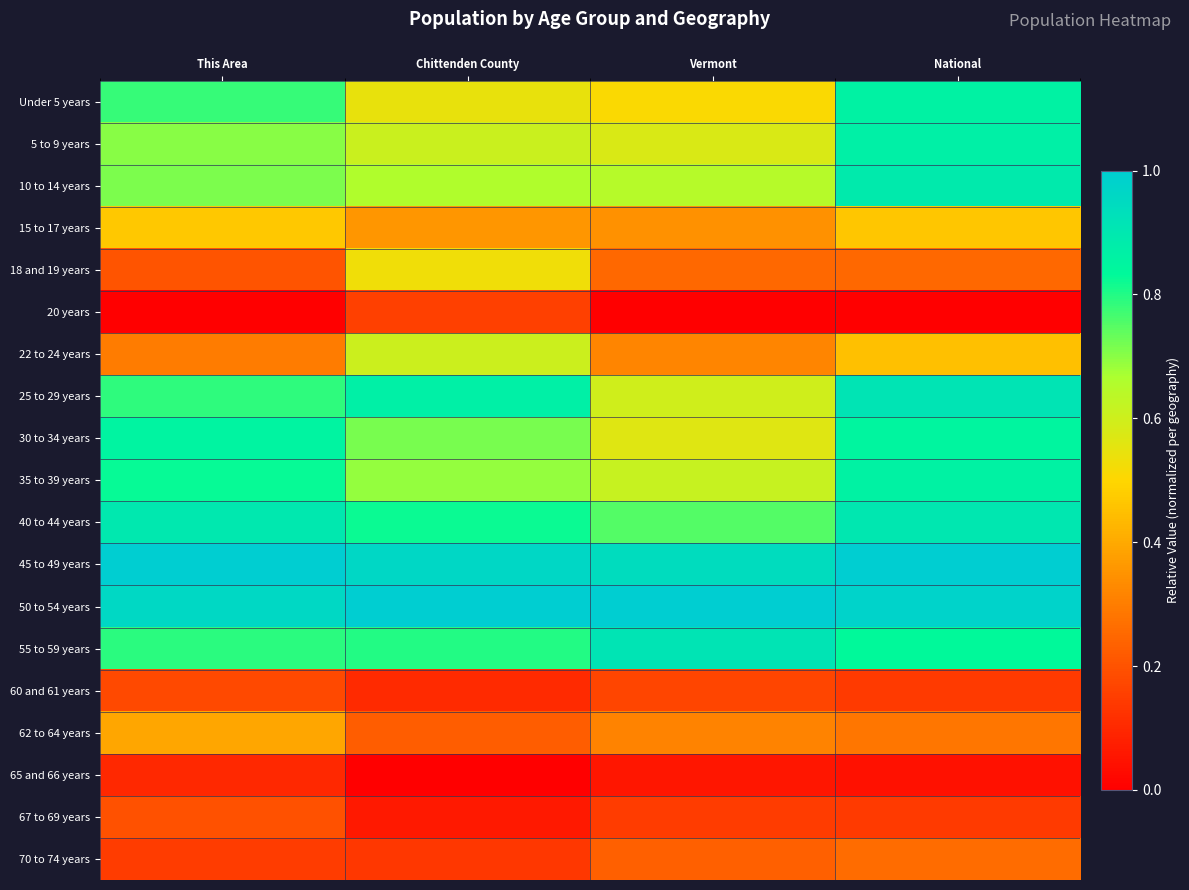

Reading left to right, extract all data points from this chart.

Under 5 years: This Area=0.8	Chittenden County=0.5	Vermont=0.5	National=0.9
5 to 9 years: This Area=0.7	Chittenden County=0.6	Vermont=0.6	National=0.9
10 to 14 years: This Area=0.7	Chittenden County=0.7	Vermont=0.6	National=0.9
15 to 17 years: This Area=0.5	Chittenden County=0.4	Vermont=0.3	National=0.5
18 and 19 years: This Area=0.2	Chittenden County=0.5	Vermont=0.3	National=0.3
20 years: This Area=0.0	Chittenden County=0.2	Vermont=0.0	National=0.0
22 to 24 years: This Area=0.3	Chittenden County=0.6	Vermont=0.3	National=0.5
25 to 29 years: This Area=0.8	Chittenden County=0.9	Vermont=0.6	National=0.9
30 to 34 years: This Area=0.9	Chittenden County=0.7	Vermont=0.6	National=0.8
35 to 39 years: This Area=0.8	Chittenden County=0.7	Vermont=0.6	National=0.9
40 to 44 years: This Area=0.9	Chittenden County=0.8	Vermont=0.8	National=0.9
45 to 49 years: This Area=1.0	Chittenden County=1.0	Vermont=0.9	National=1.0
50 to 54 years: This Area=1.0	Chittenden County=1.0	Vermont=1.0	National=1.0
55 to 59 years: This Area=0.8	Chittenden County=0.8	Vermont=0.9	National=0.8
60 and 61 years: This Area=0.2	Chittenden County=0.1	Vermont=0.2	National=0.1
62 to 64 years: This Area=0.4	Chittenden County=0.2	Vermont=0.3	National=0.3
65 and 66 years: This Area=0.1	Chittenden County=0.0	Vermont=0.1	National=0.0
67 to 69 years: This Area=0.2	Chittenden County=0.1	Vermont=0.1	National=0.1
70 to 74 years: This Area=0.1	Chittenden County=0.1	Vermont=0.2	National=0.3